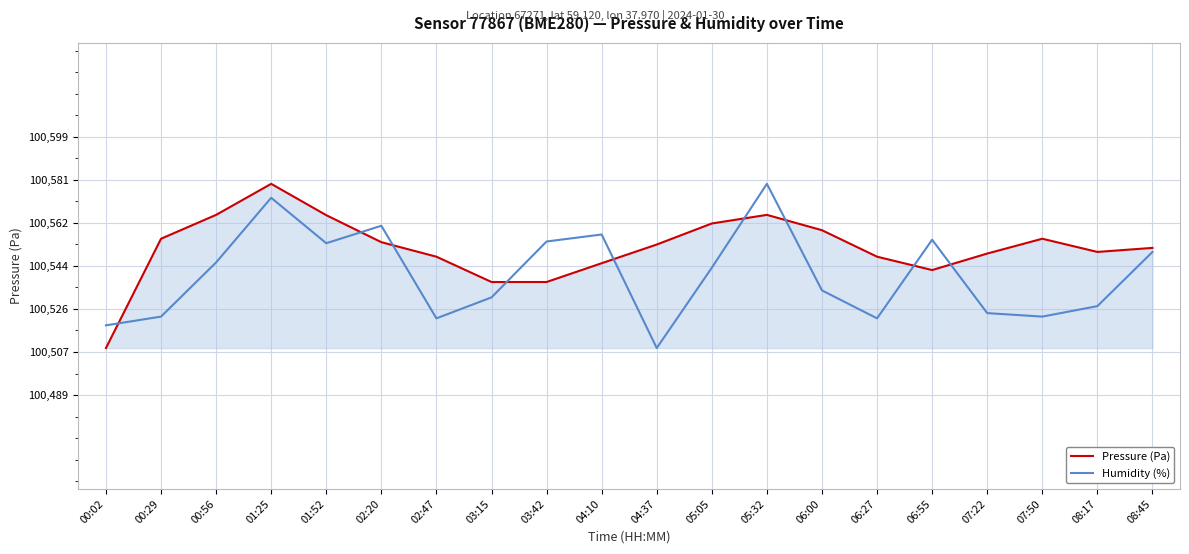

Between 00:56 and 02:47, which series saw the biggest shift?

Humidity (%)